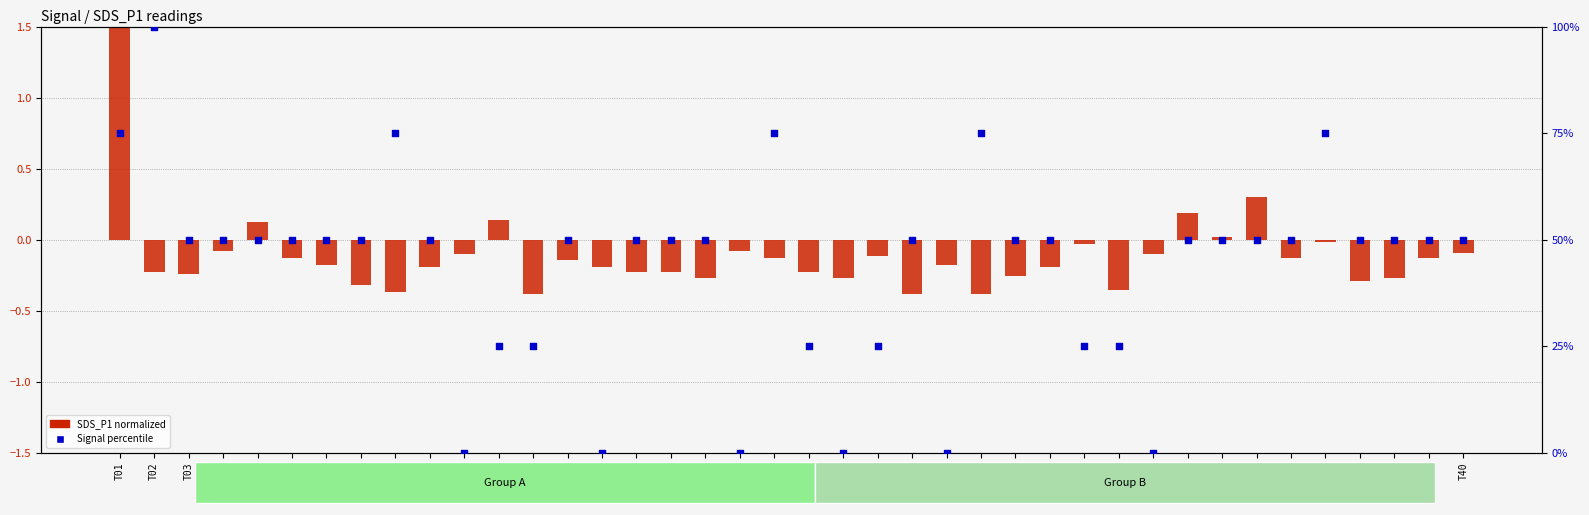

Which series reaches the maximum Y coordinate?

Signal percentile